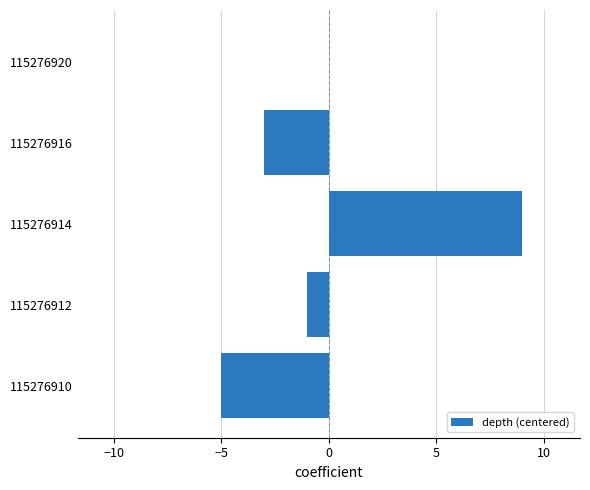

The chart shows a value of 0 at 115276920. True or false?

True